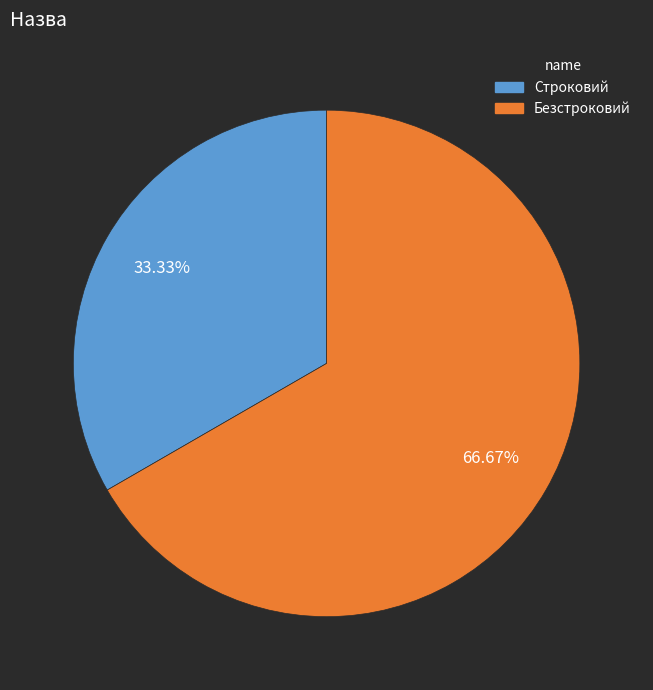

What is the ratio of the value at Строковий to the value at Безстроковий?

0.5